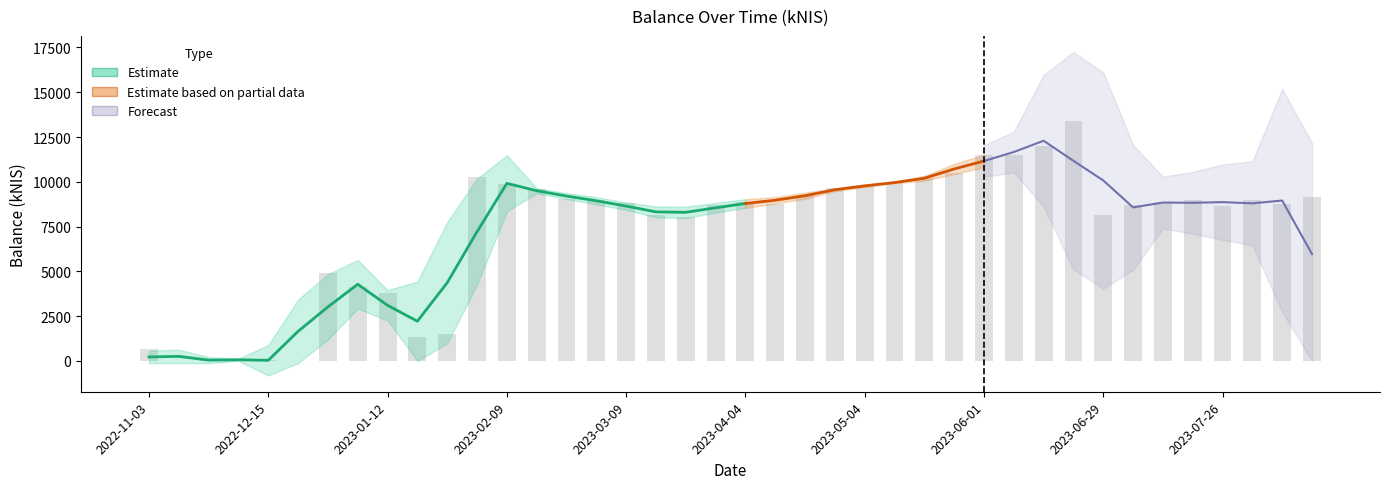

What is the change in value from 2023-05-04 to 2023-06-08?

+1767.8